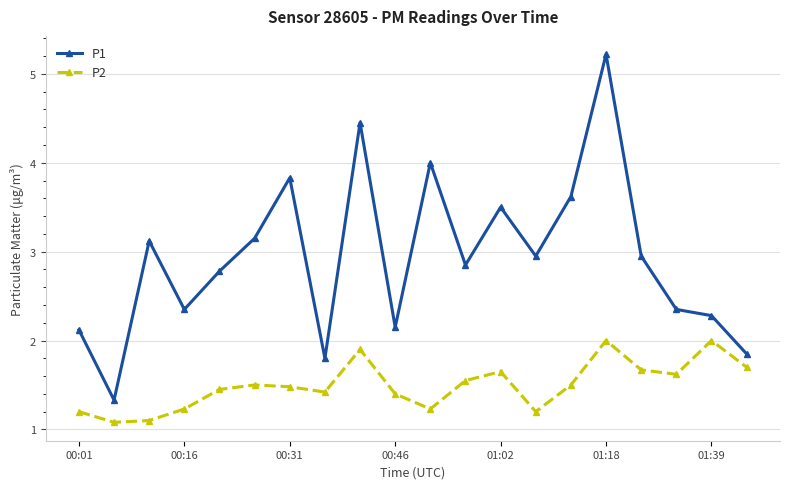

What is the value of the P1 point at the 15th from the left?

3.6